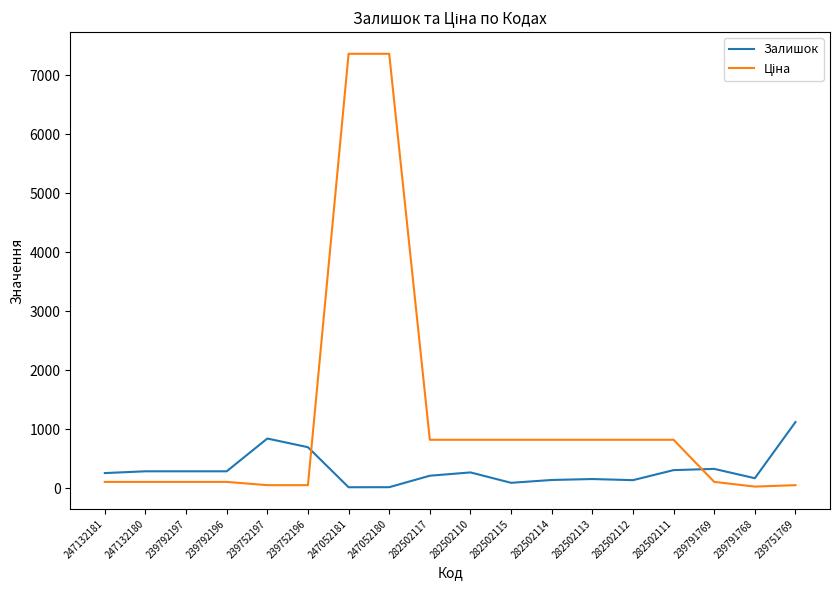

Where is Залишок nearest to the value 572?

239752196